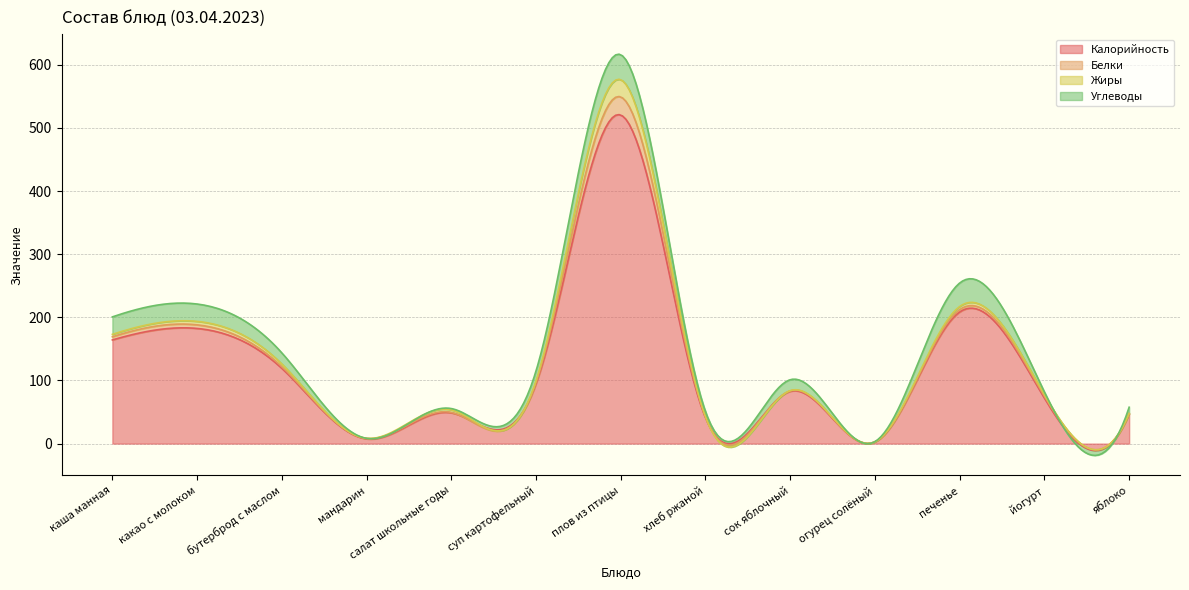

Which label corresponds to the largest value in the chart?

плов из птицы